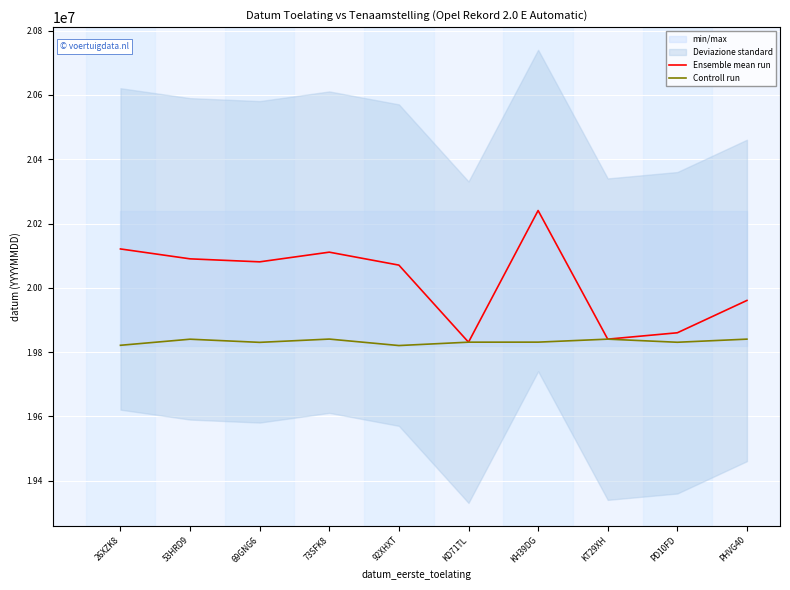

True or false: Controll run and Ensemble mean run intersect in this chart.

False